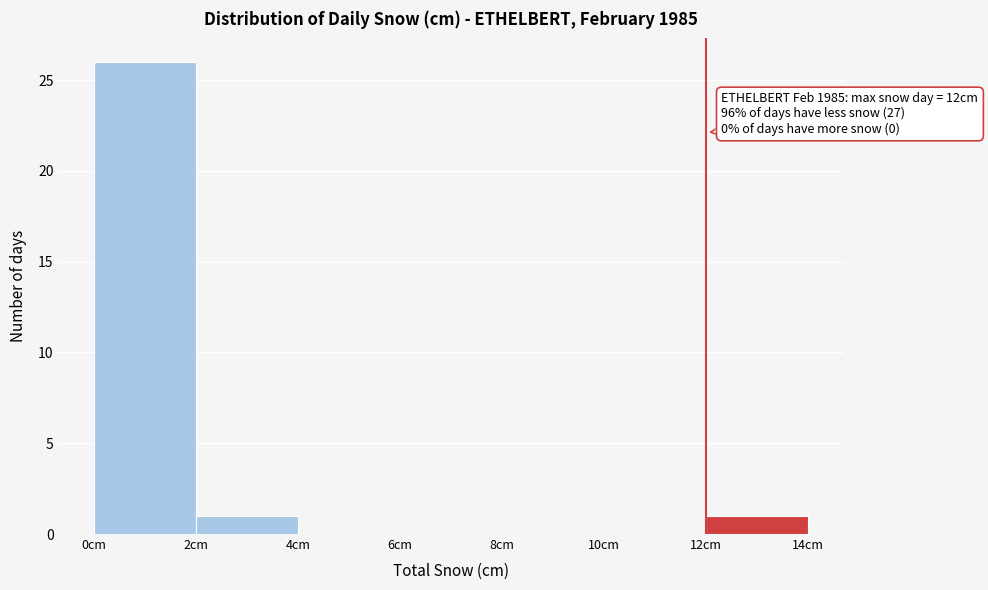

Which range on the x-axis has the tallest bar?

0 to 2